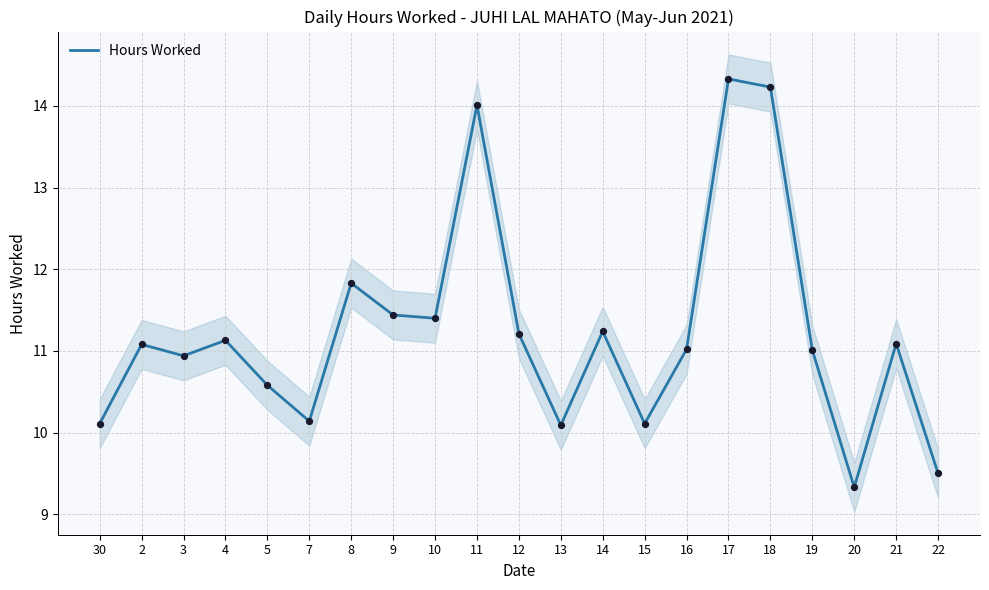

Between 16 and 5, which is larger?

16